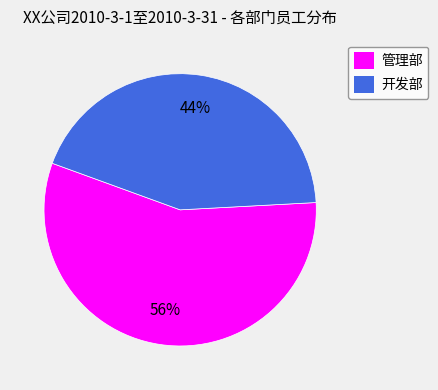

How many slices are in this pie chart?

2